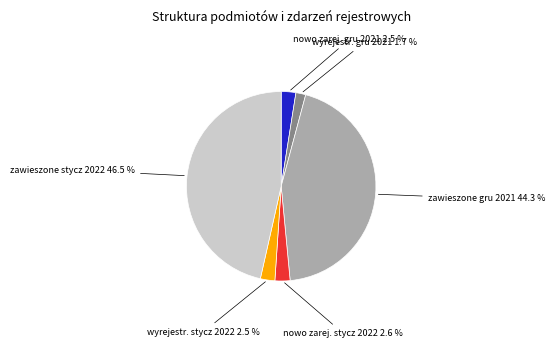

Is there a majority slice in this chart?

No